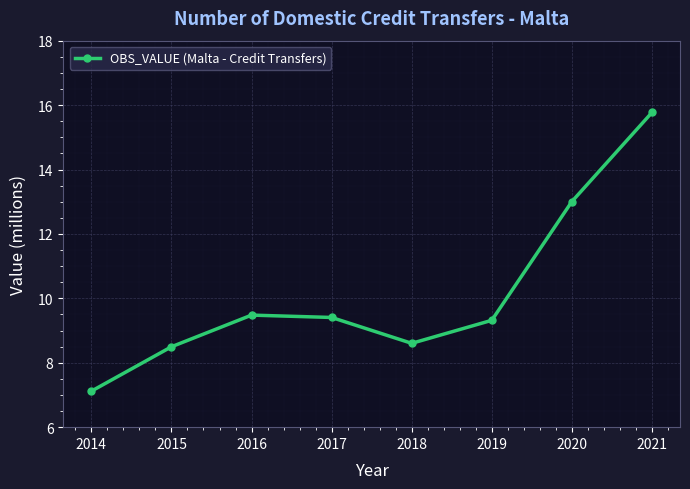

How many data points are less than 9?

3